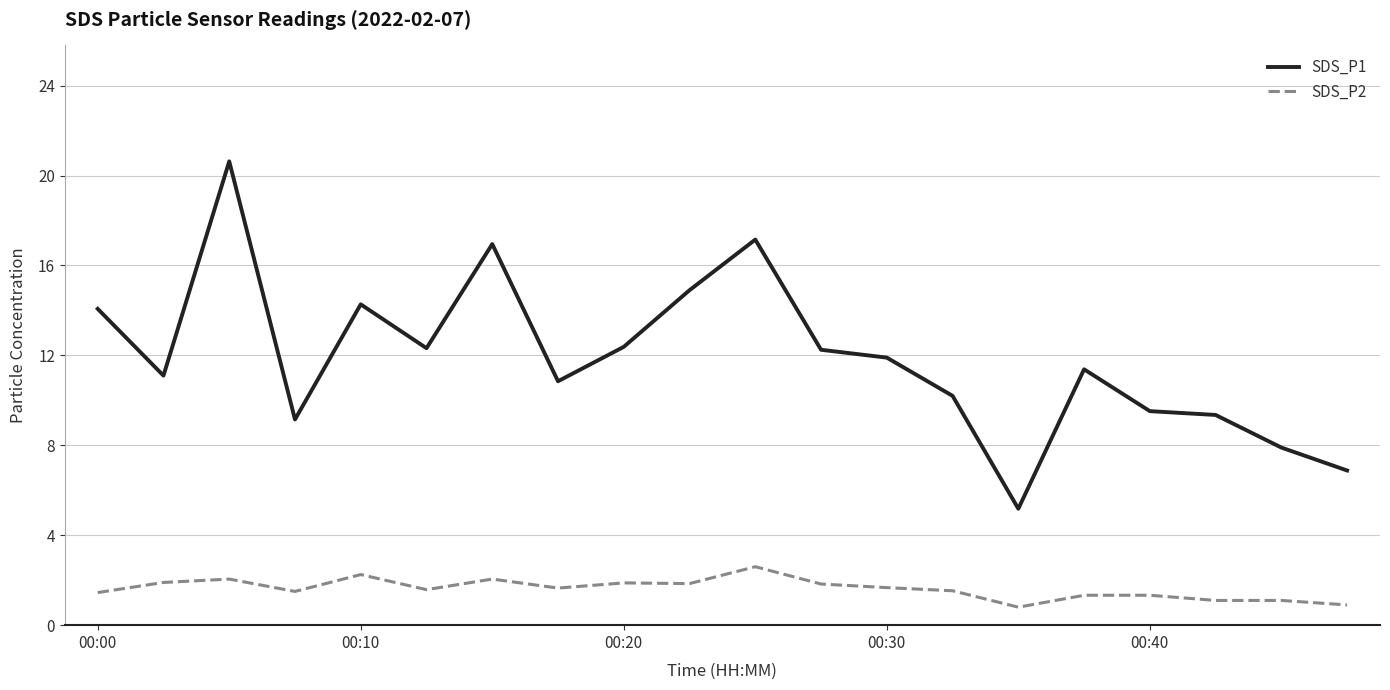

True or false: SDS_P2 and SDS_P1 cross at least once.

False